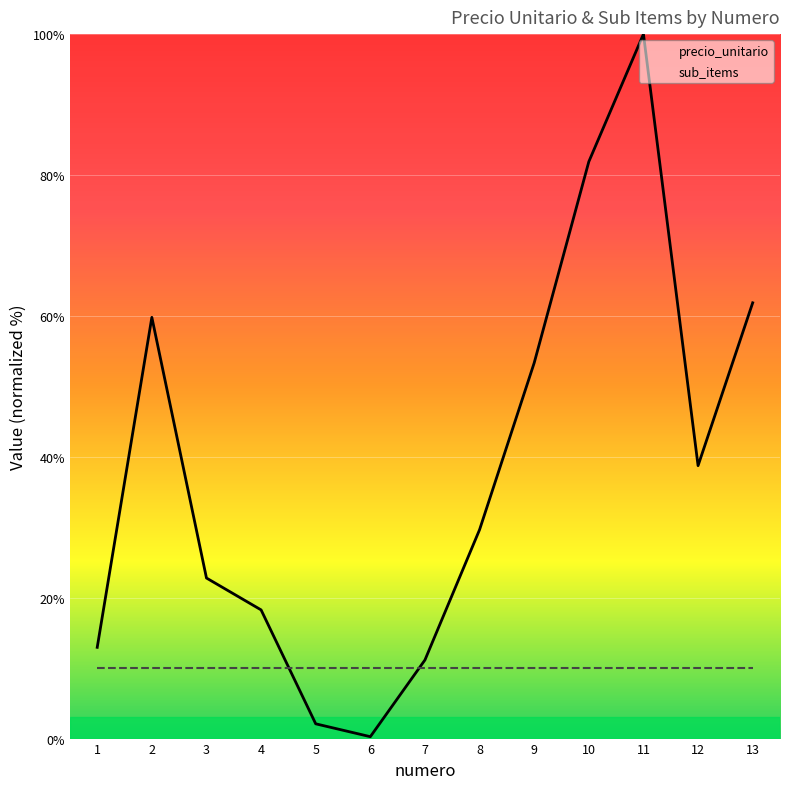

Count the number of categories in the chart.

13